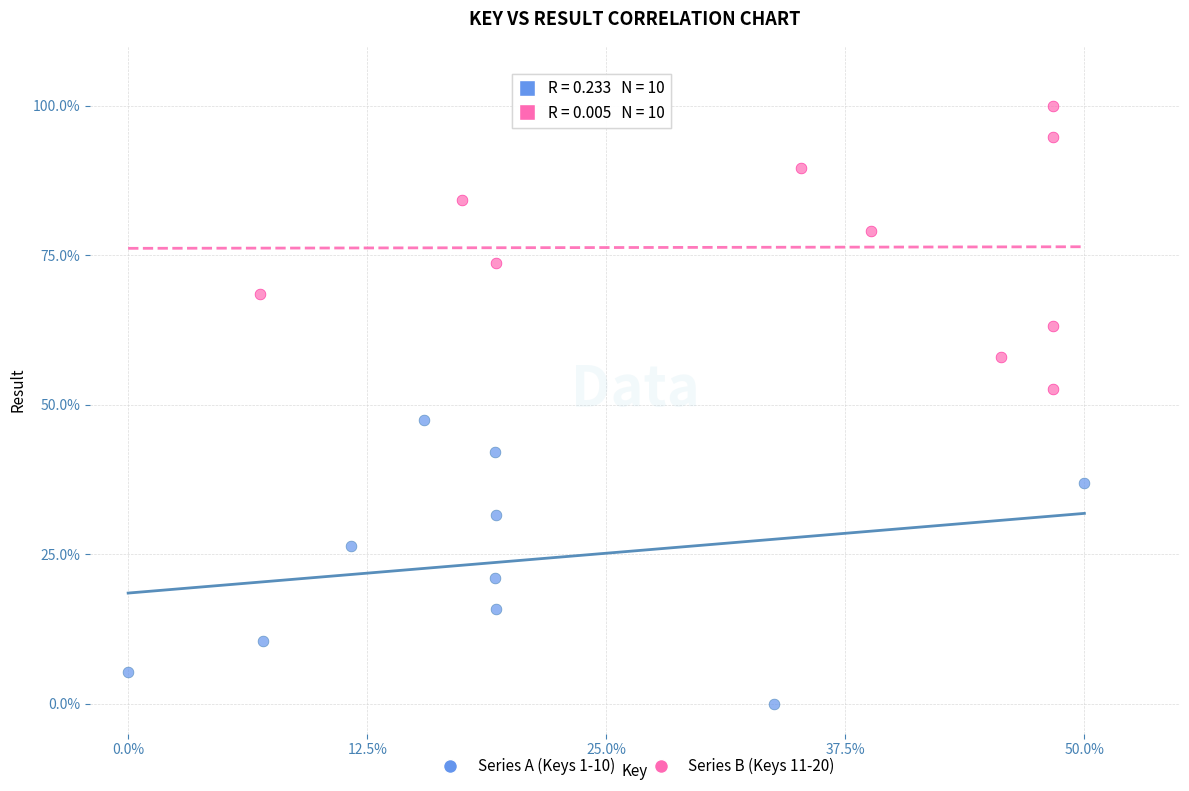

Which series contains the highest Y value?

Series B (Keys 11-20)